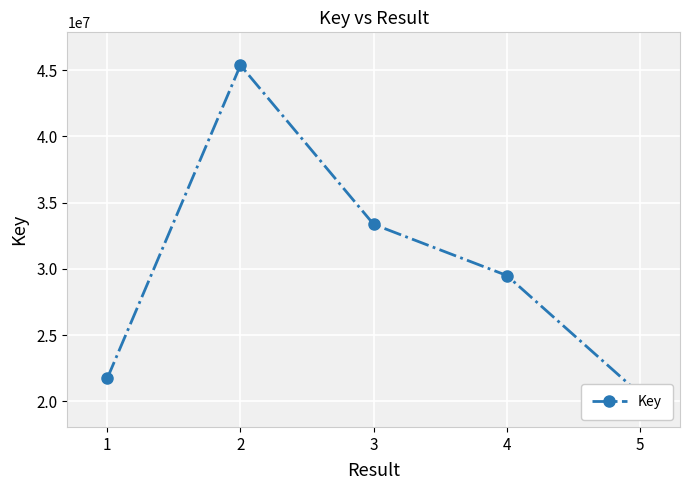

What is the maximum value shown in the chart?

45380372